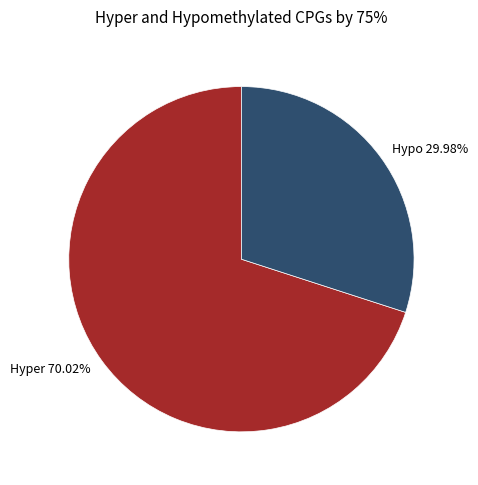

Which category accounts for the majority?

Hyper 70.02%